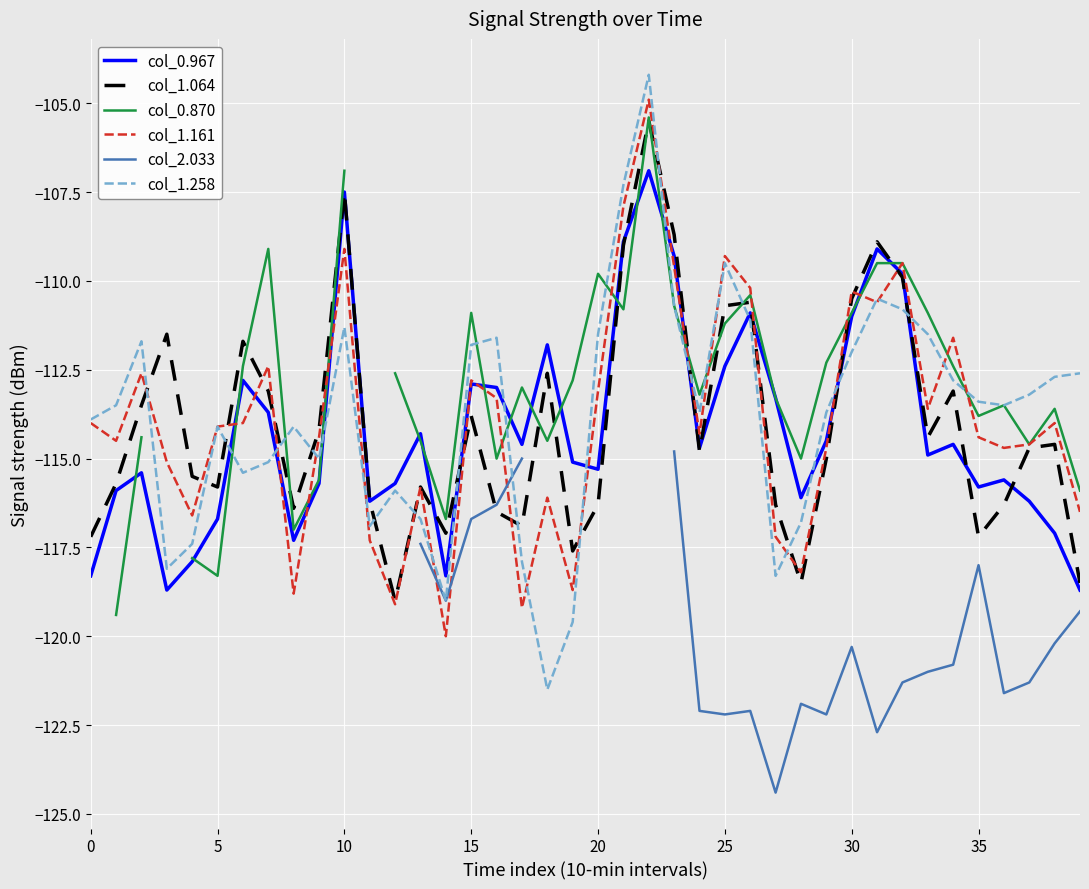

What is the highest value of the col_1.161 series?

-104.9